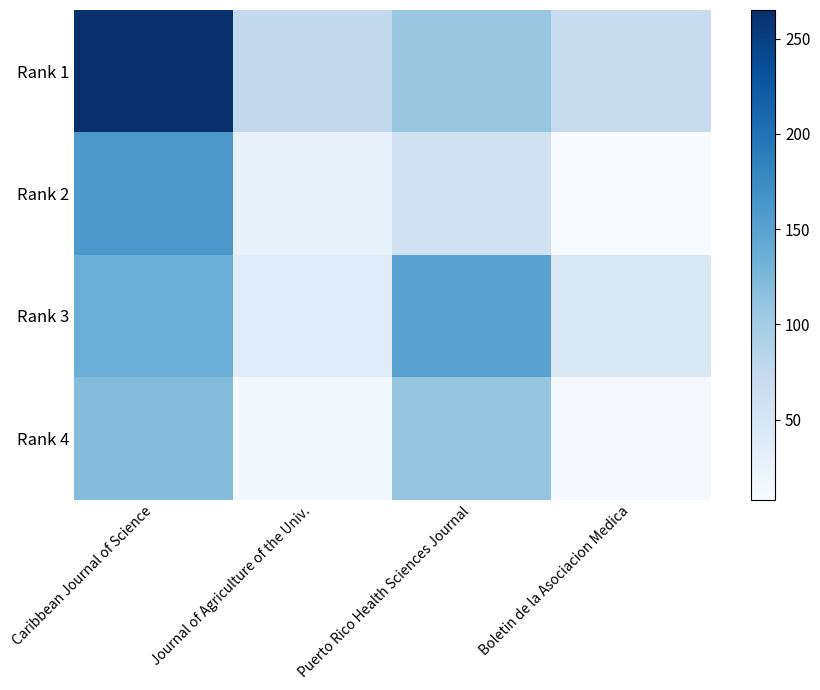

How many categories are shown in the chart?

4